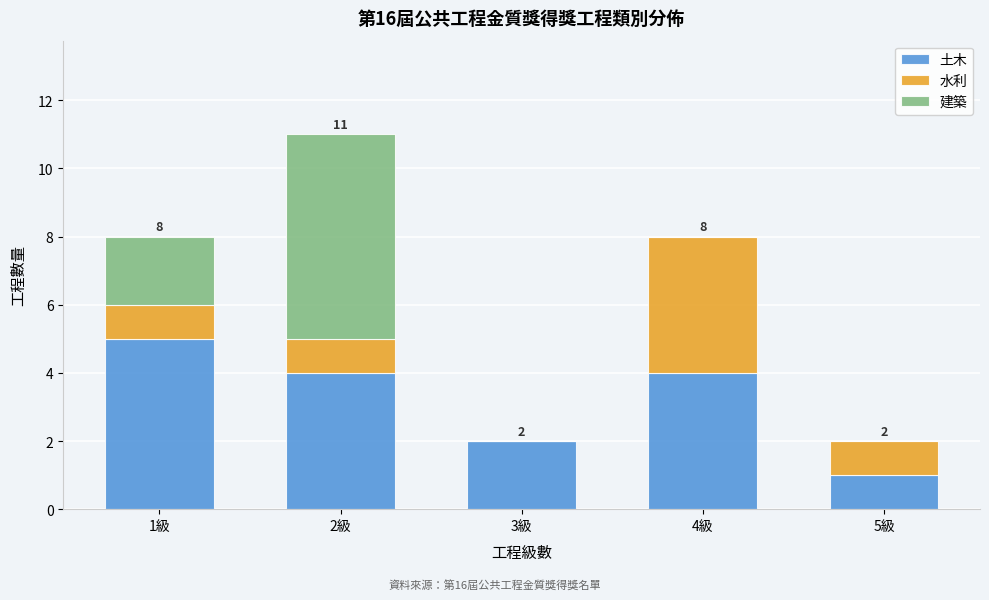

Reading right to left, what are the values for 土木?

5級=1	4級=4	3級=2	2級=4	1級=5